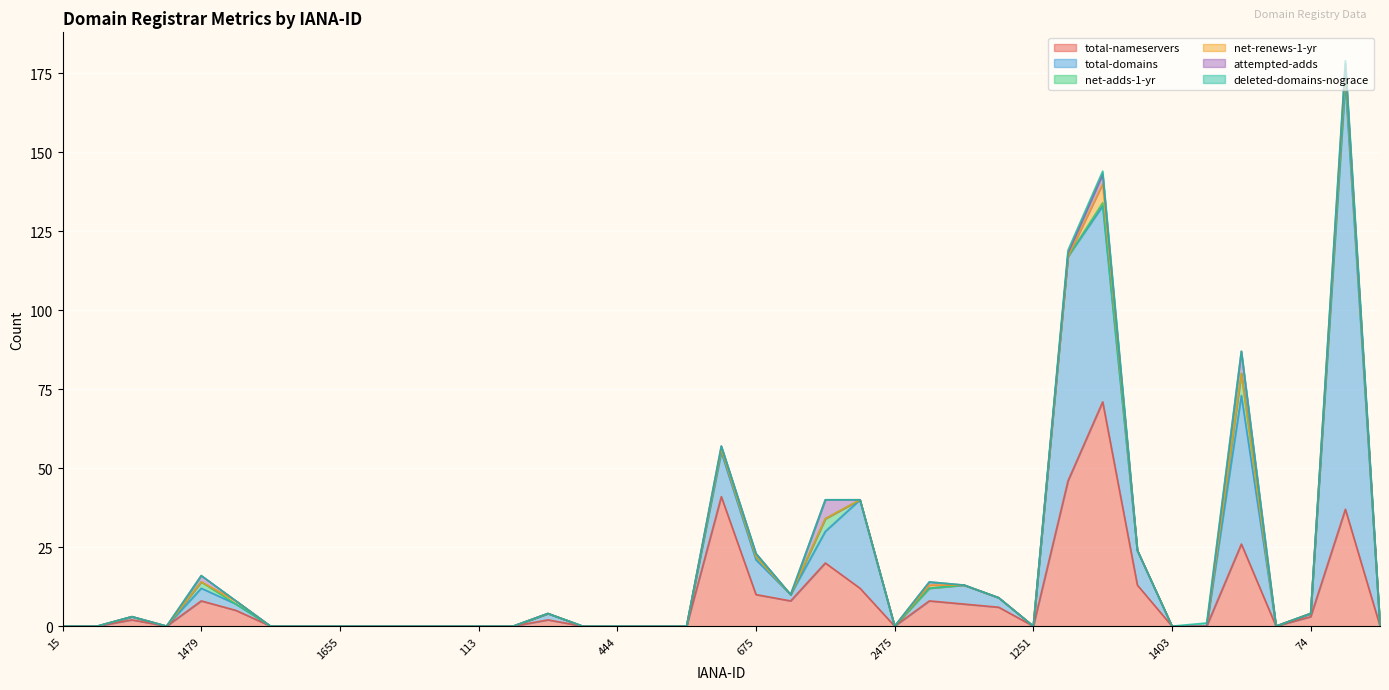

Between 1086 and 74, which series saw the biggest shift?

total-domains